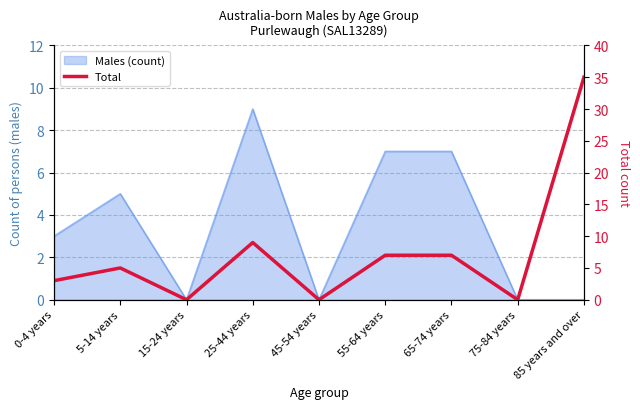

How many interior local valleys (lower than both neighbors) does the data have?

3